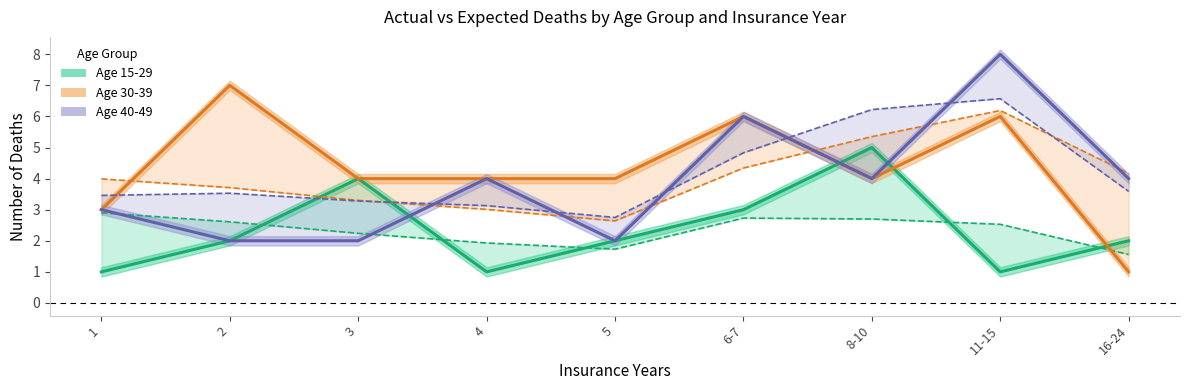

Where is the first local maximum for Age 30-39 Expected?

11-15